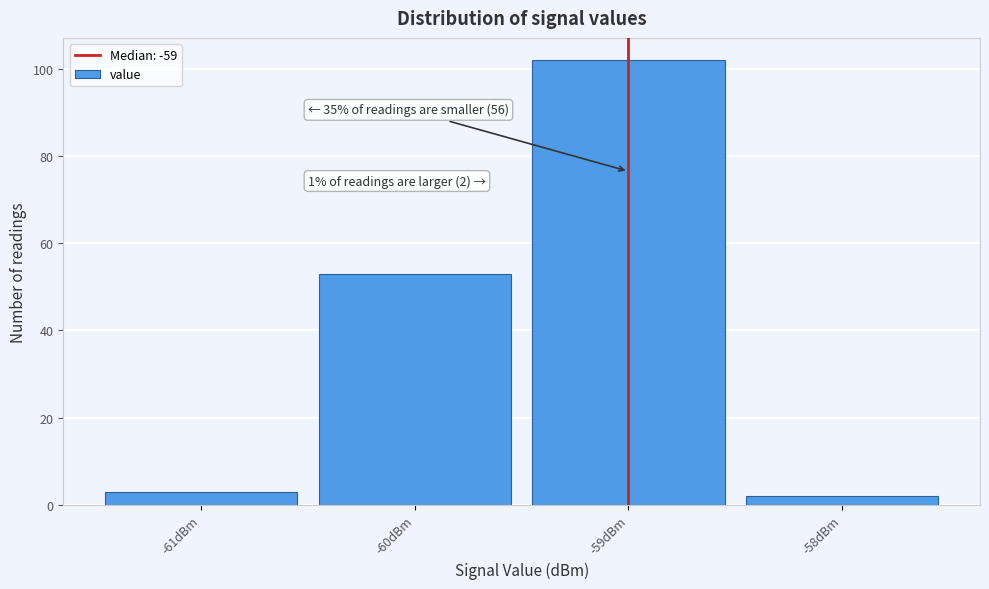

Which range on the x-axis has the tallest bar?

-59.5 to -58.5